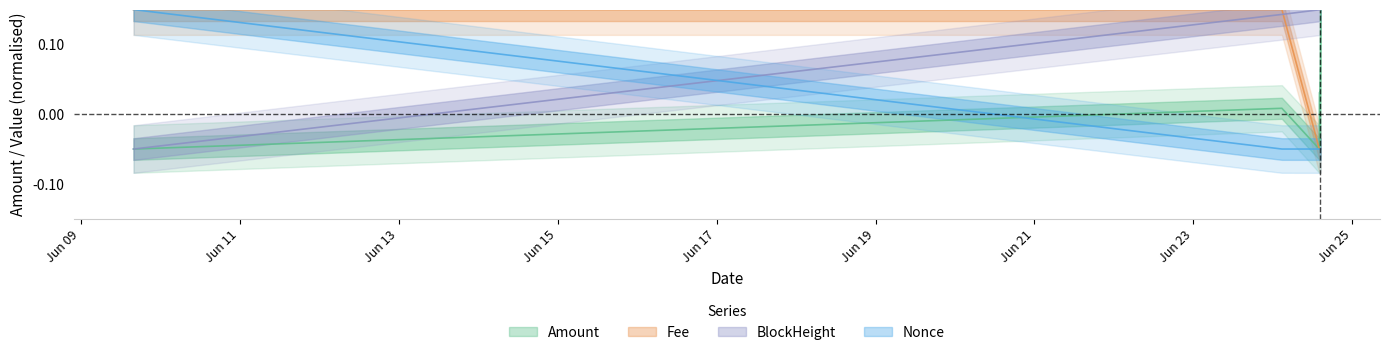

The value of Nonce at 2022-06-24 02:42:00 is -0.1. True or false?

False